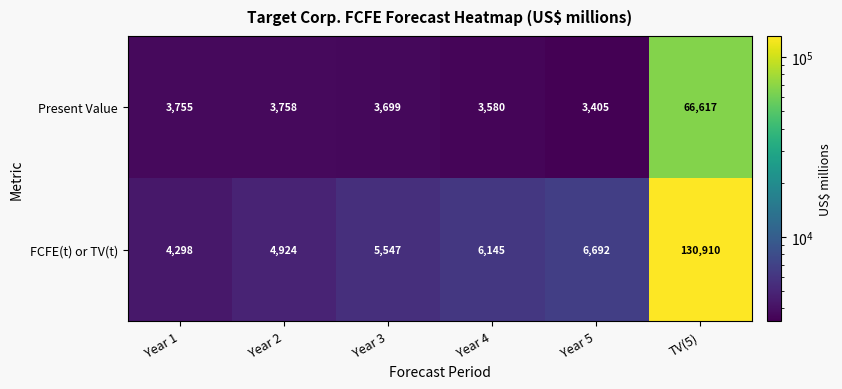

What is the difference between the highest and lowest values at TV(5)?

64293